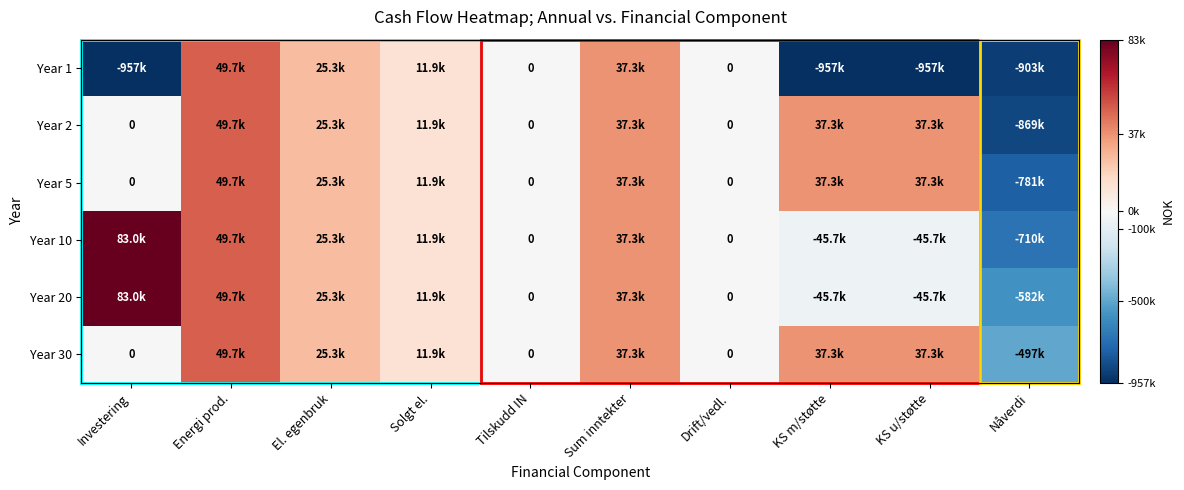

What is the sum of all Year 2 values?

-670596